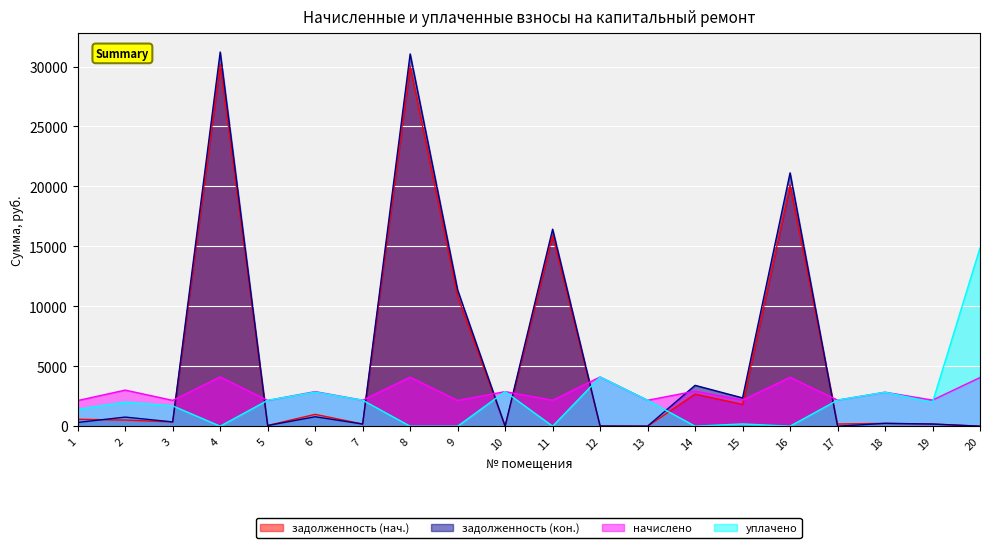

How many lines are shown in the chart?

4